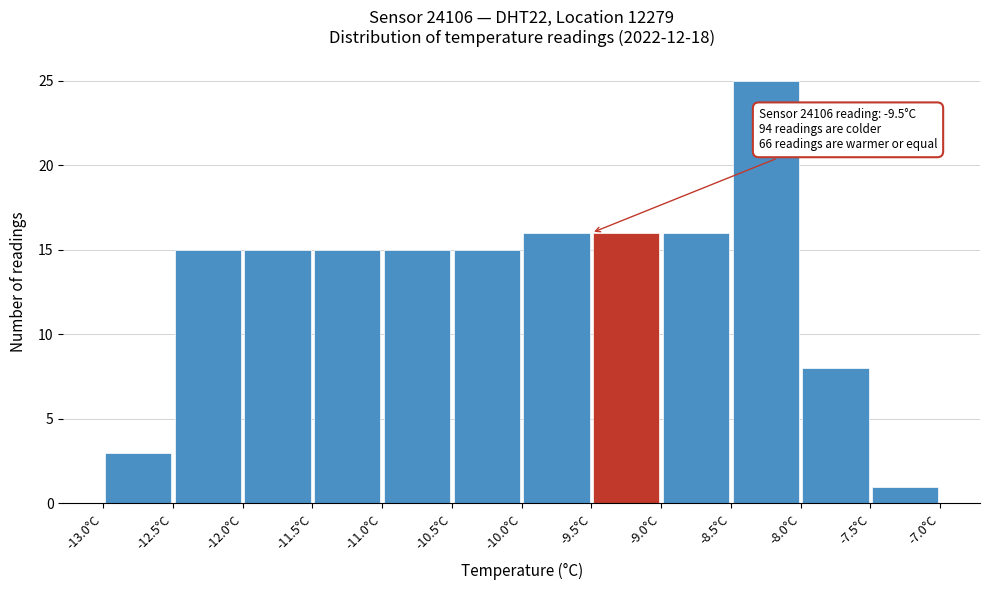

Over which range of the x-axis is the bar tallest?

-8.5 to -8.0